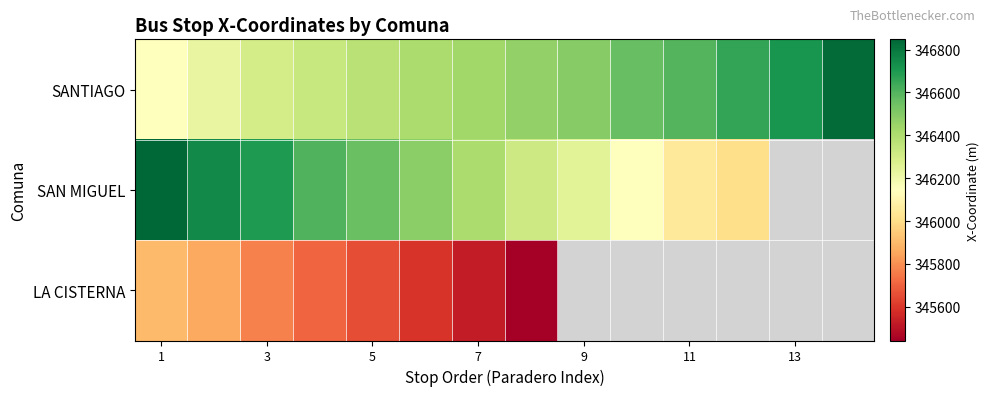

What is the difference between the maximum and minimum values in the SAN MIGUEL series?

844.1